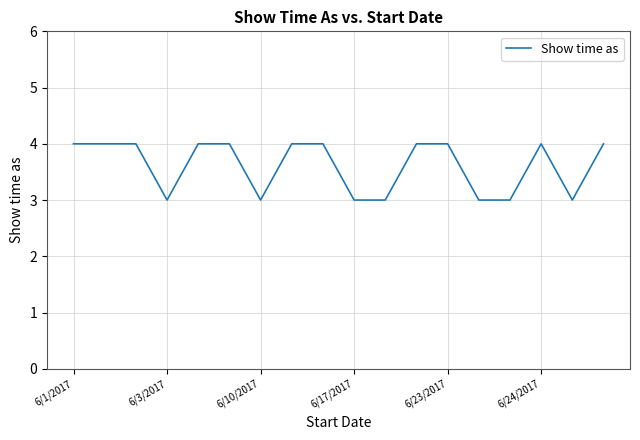

What is the minimum value shown in the chart?

3